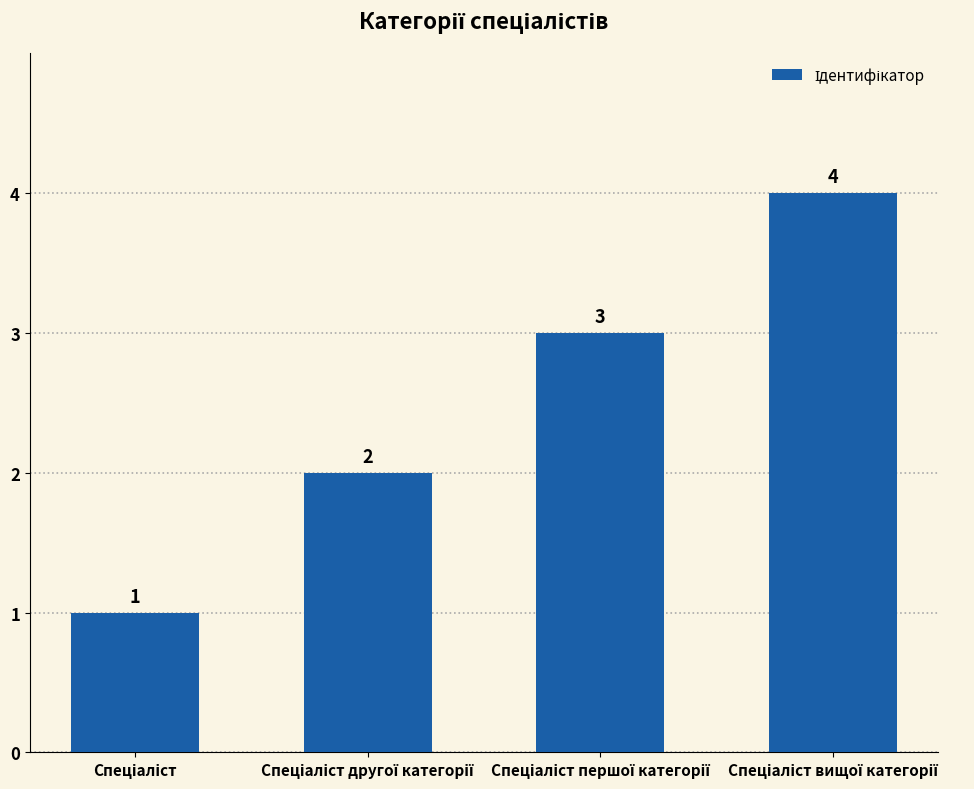

What is the value of the 2nd bar from the left?

2